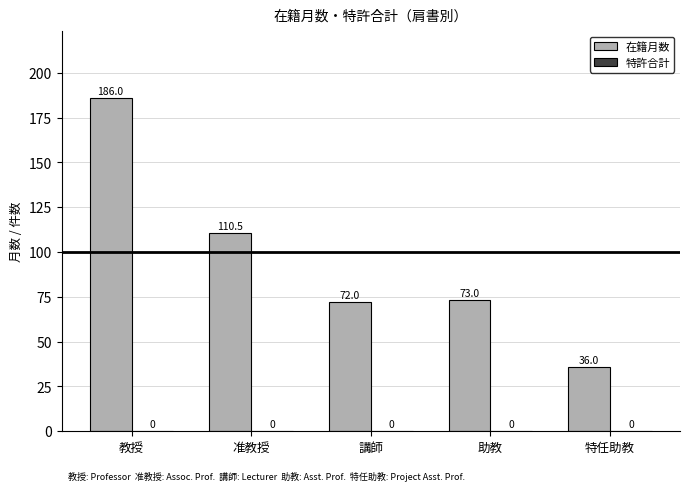

At which label does the data first exceed 73?

教授